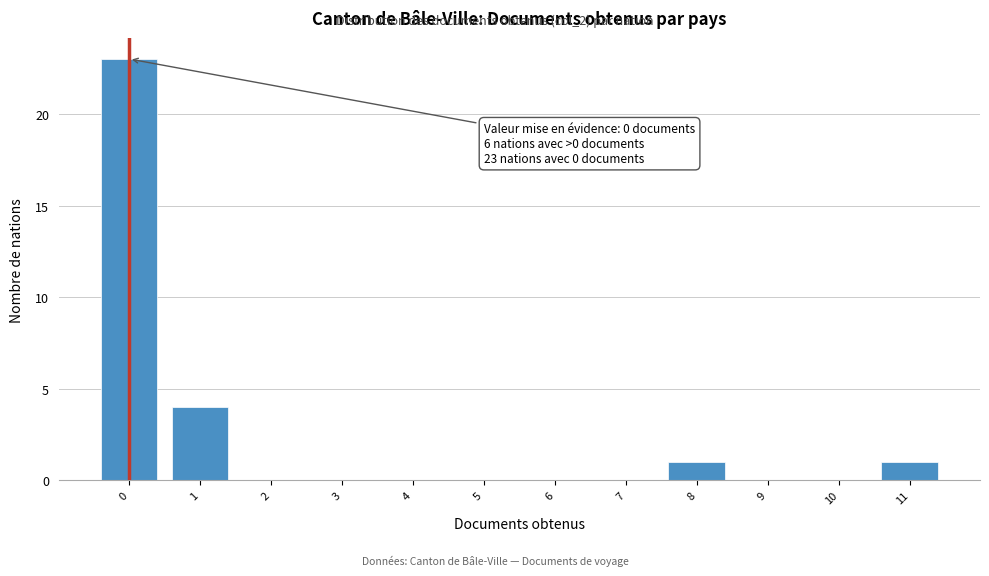

Which range on the x-axis has the tallest bar?

-0.5 to 0.5